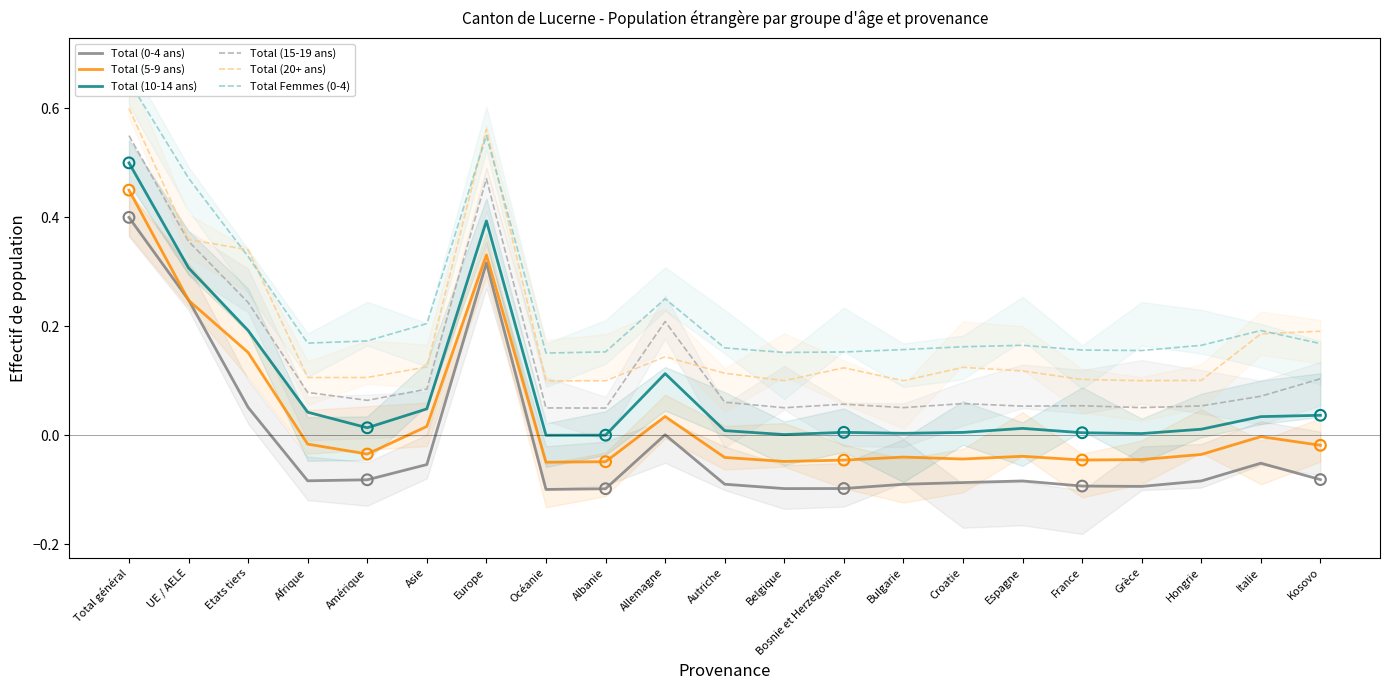

What is the total value across all series at Océanie?

0.2